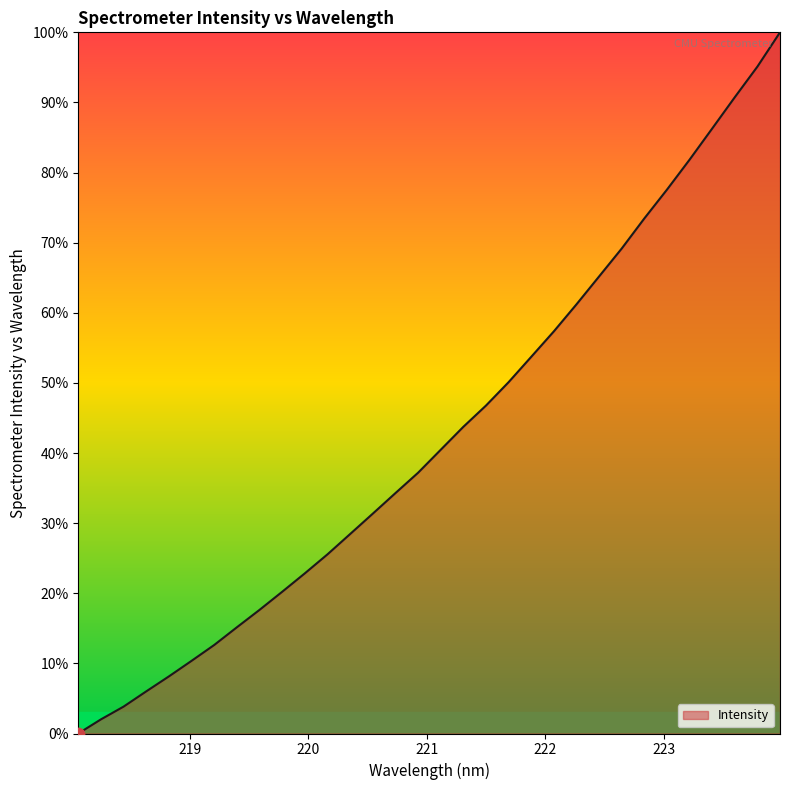

What is the maximum value shown in the chart?

100.0